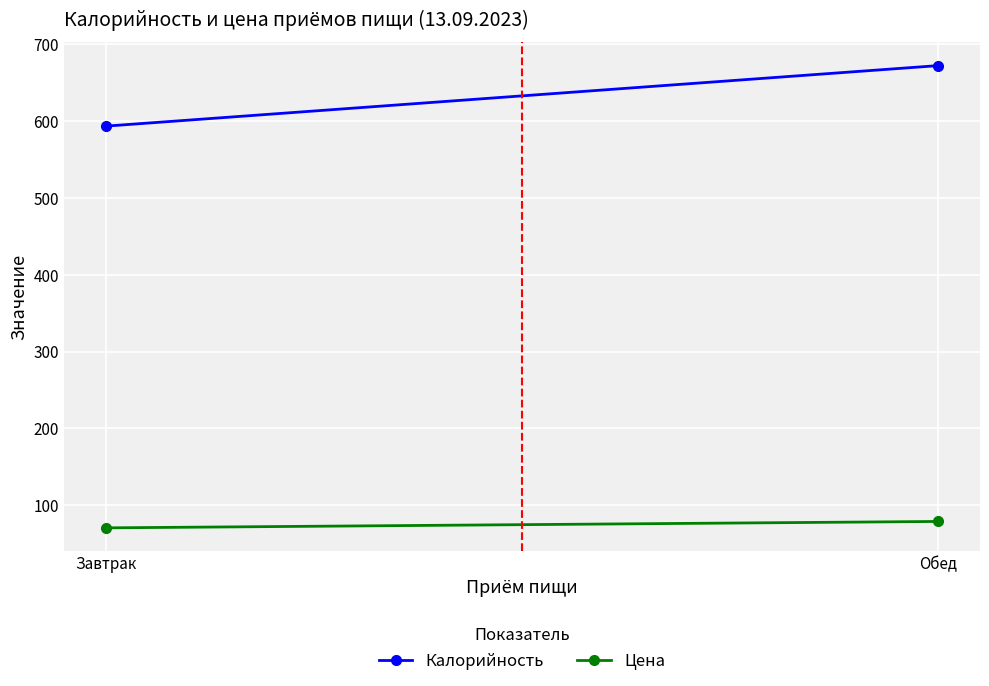

Rank the categories by Калорийность value from lowest to highest.

Завтрак, Обед